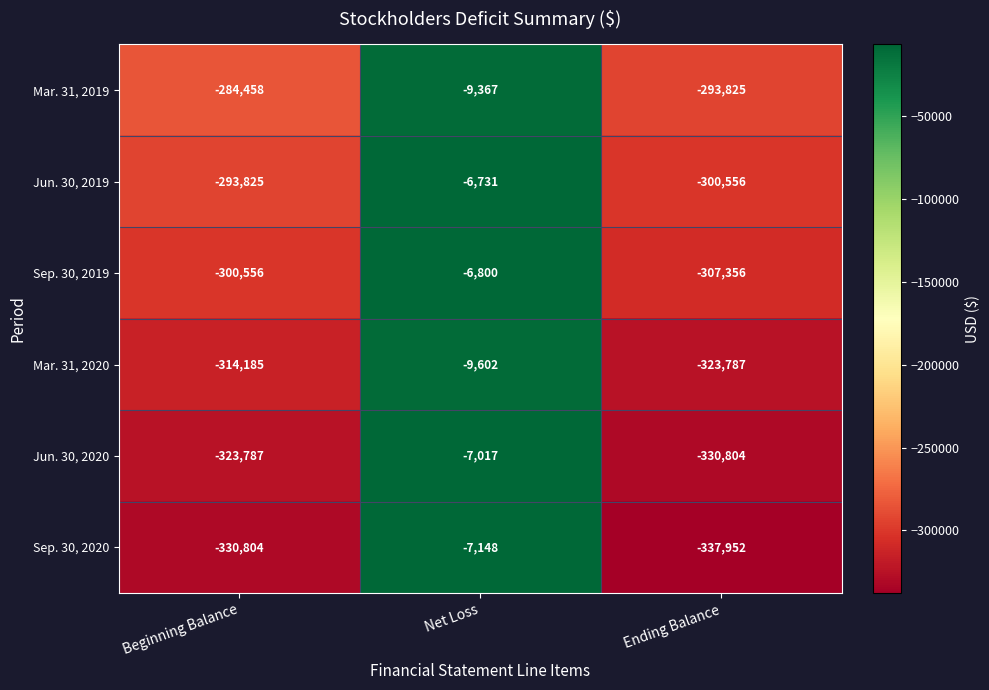

What is the maximum value shown in the chart?

-6731